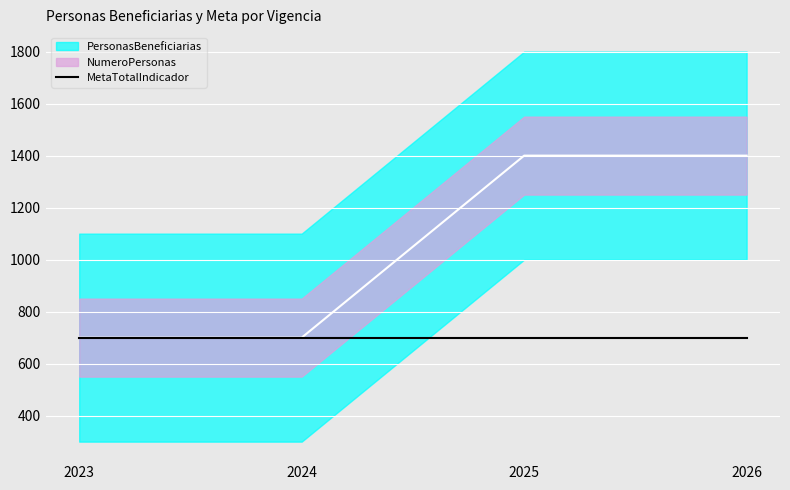

At which category does the chart reach its peak across all series?

2025